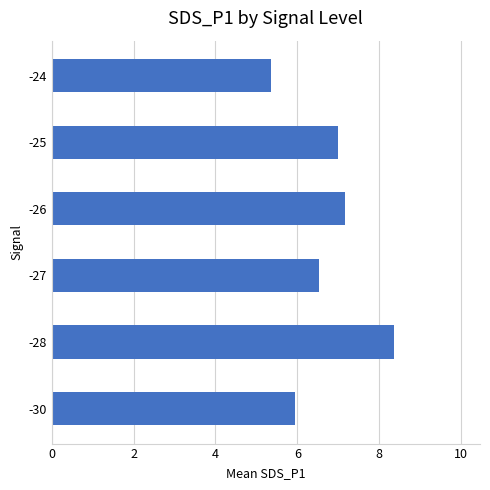

Reading top to bottom, what are all the values shown in this chart?

-24=5.4	-25=7.0	-26=7.2	-27=6.5	-28=8.4	-30=6.0